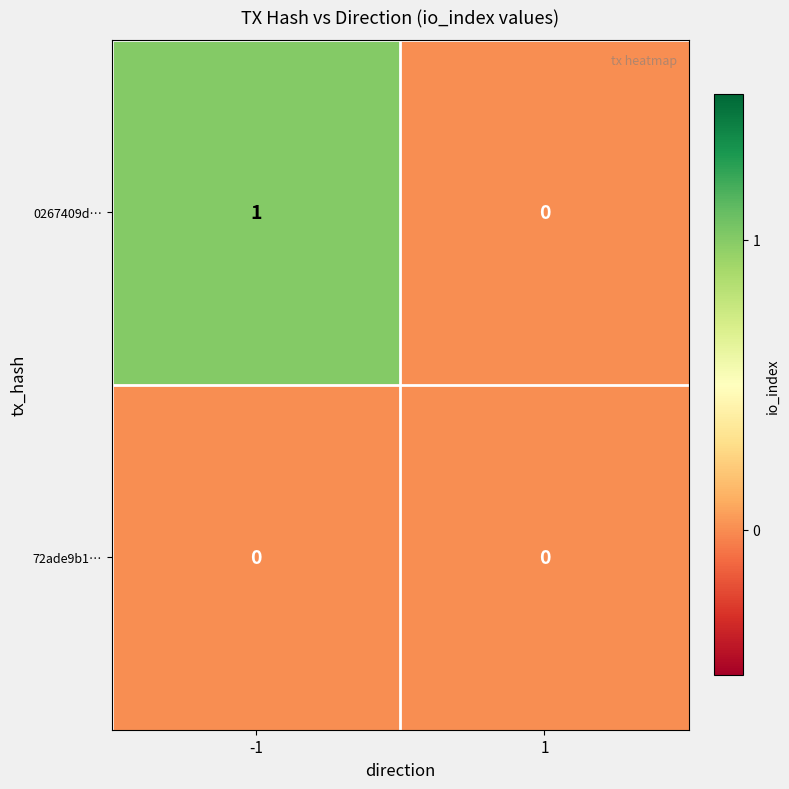

Which series has the largest total across all categories?

0267409d…